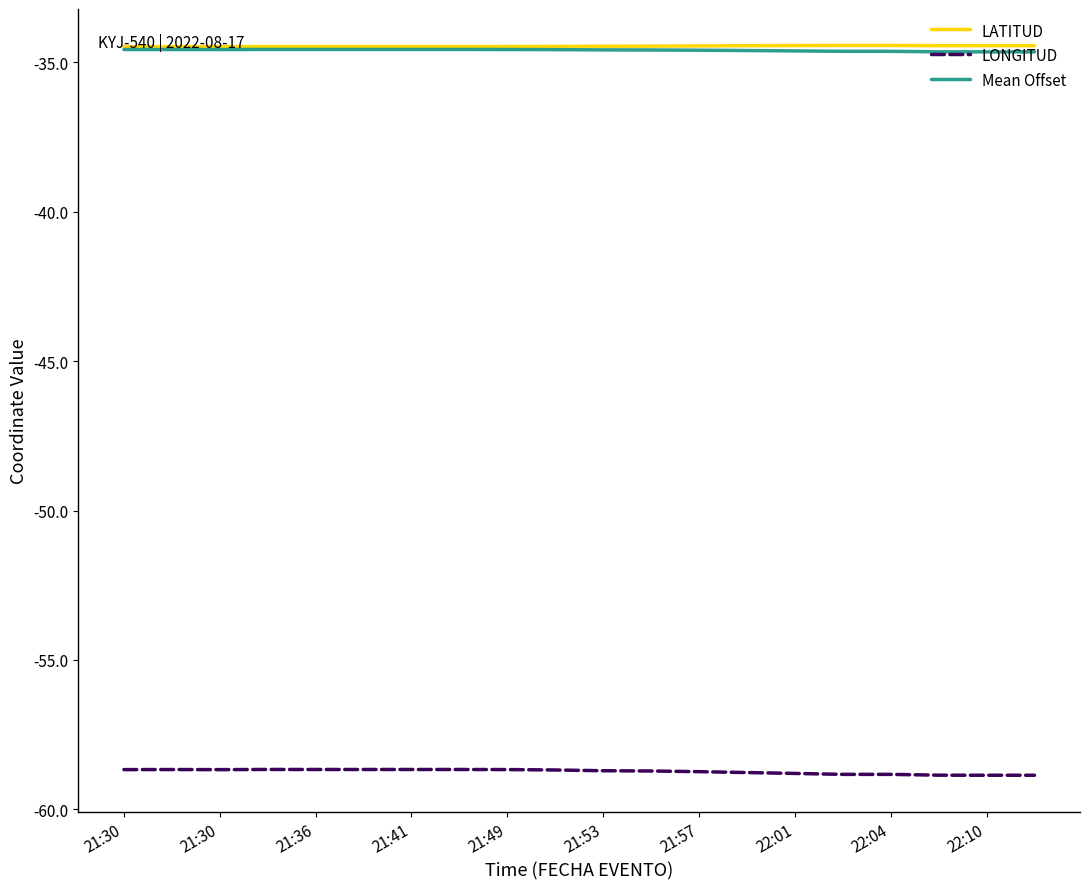

True or false: LATITUD and LONGITUD cross at least once.

False